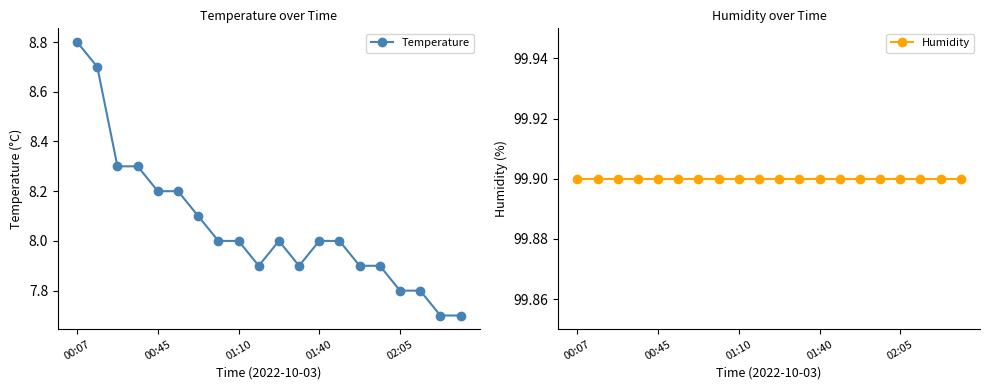

Rank the series at 00:07 from lowest to highest value.

Temperature, Humidity